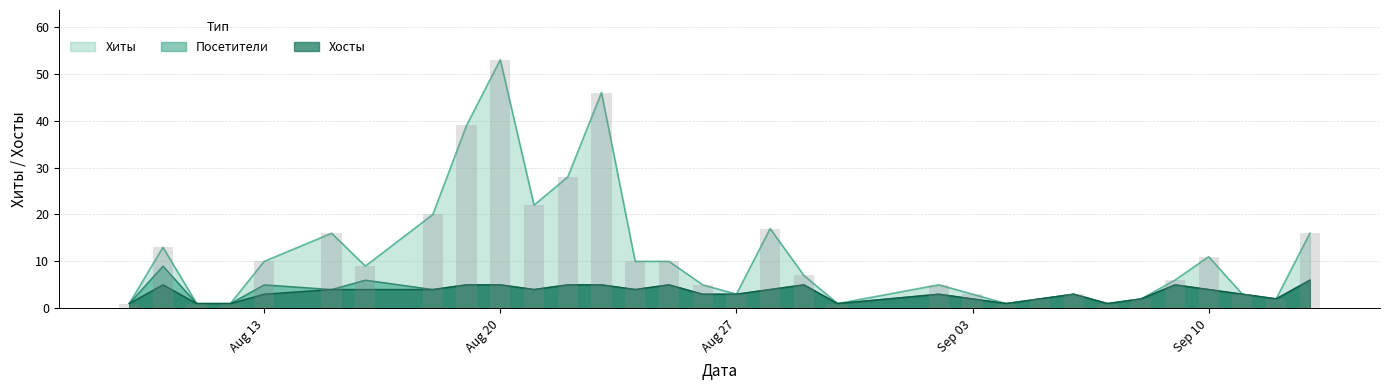

How many categories are shown in the chart?

32